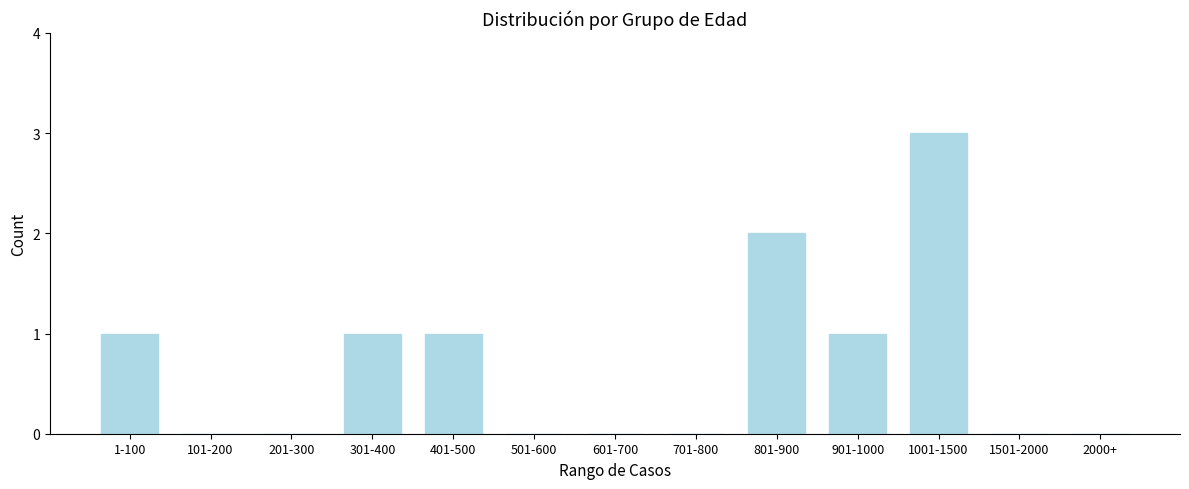

Reading left to right, extract all data points from this chart.

1-100=1	101-200=0	201-300=0	301-400=1	401-500=1	501-600=0	601-700=0	701-800=0	801-900=2	901-1000=1	1001-1500=3	1501-2000=0	2000+=0